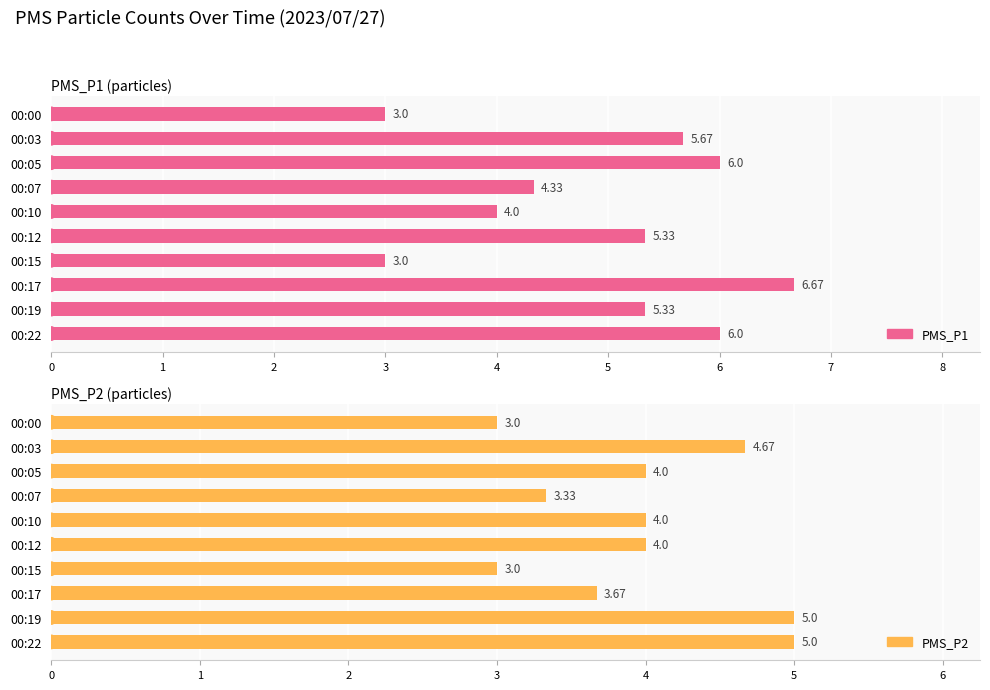

What is the minimum value for PMS_P1?

3.0